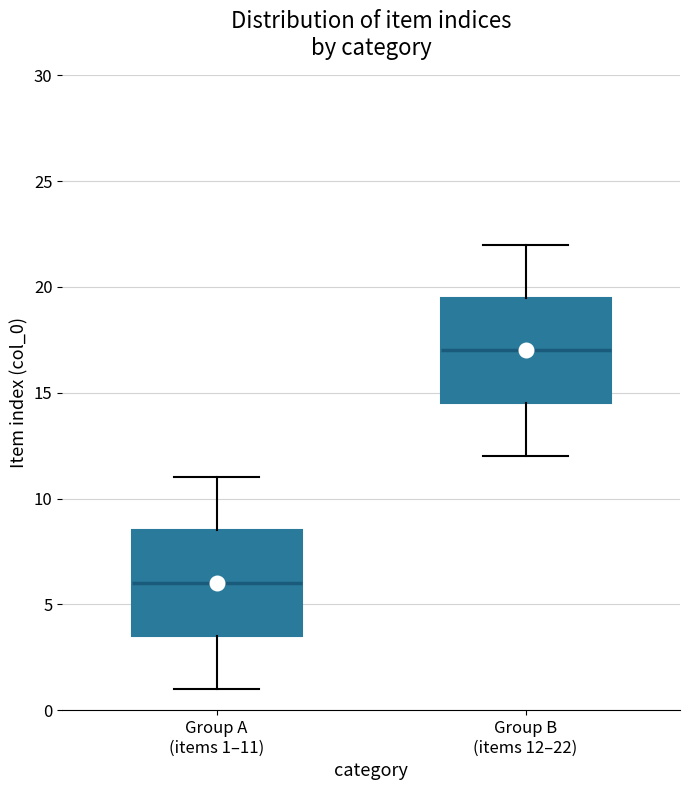

Reading left to right, read every box against the y-axis: the position of its median line, the range the box covers, and the ends of its whiskers. The values are not printed on the chart, so give them approximately, as read against the axis.

Group A (items 1–11): median 6.0, box 3.5 to 8.5, whiskers 1.0 to 11.0
Group B (items 12–22): median 17.0, box 14.5 to 19.5, whiskers 12.0 to 22.0